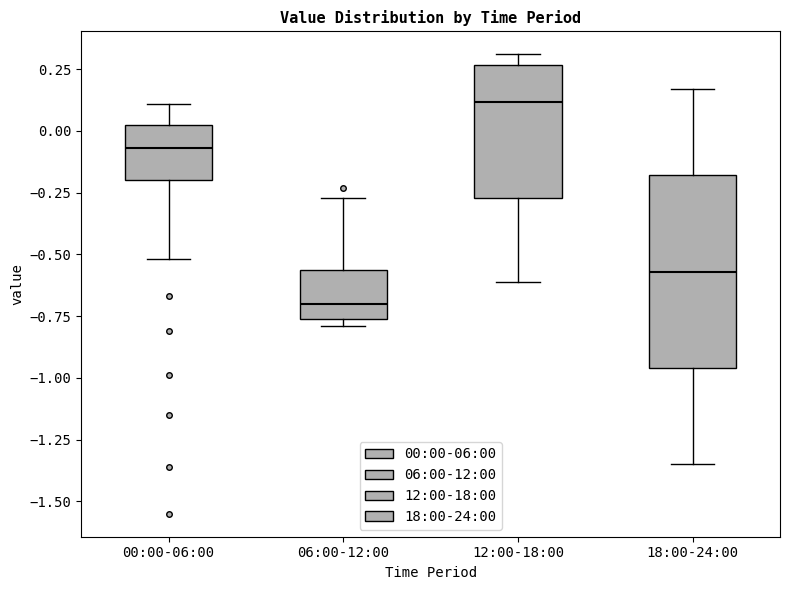

Where does the upper whisker of the box for 00:00-06:00 end on the y-axis? The values are not printed on the chart, so give them approximately, as read against the axis.

0.10